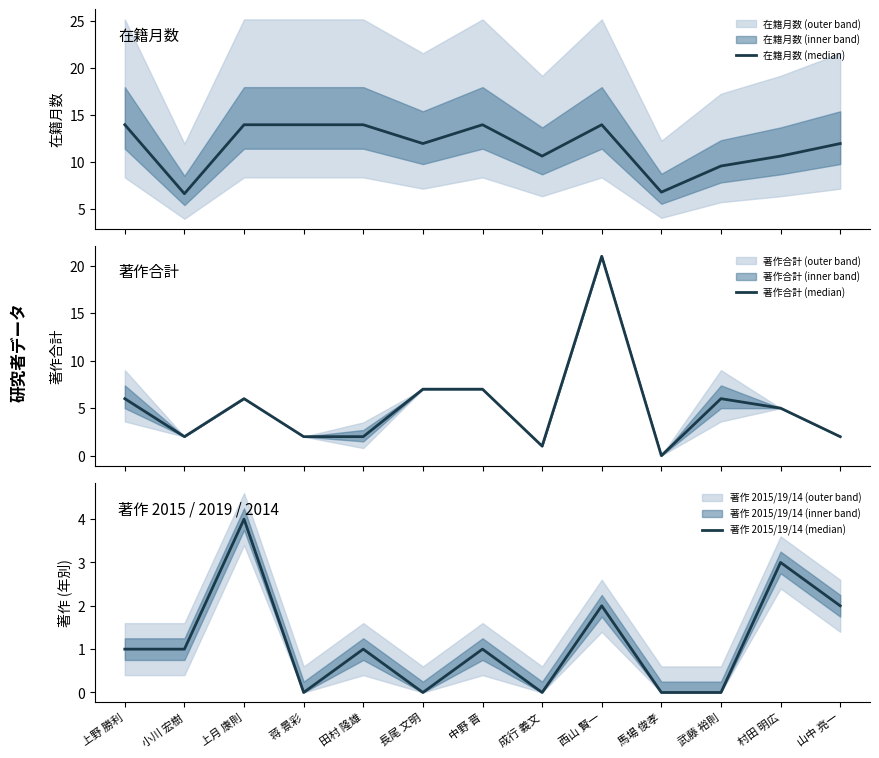

List the series in order of their peak value, highest first.

著作合計 (median), 在籍月数 (median), 著作 2015/19/14 (median)